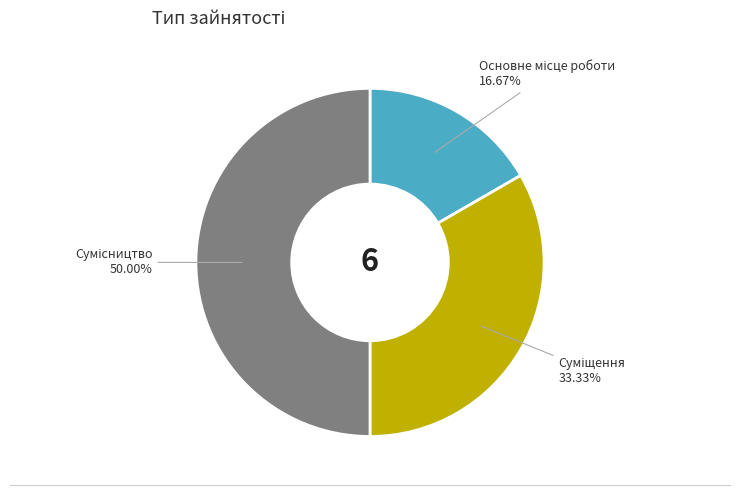

How many segments does this pie chart have?

3